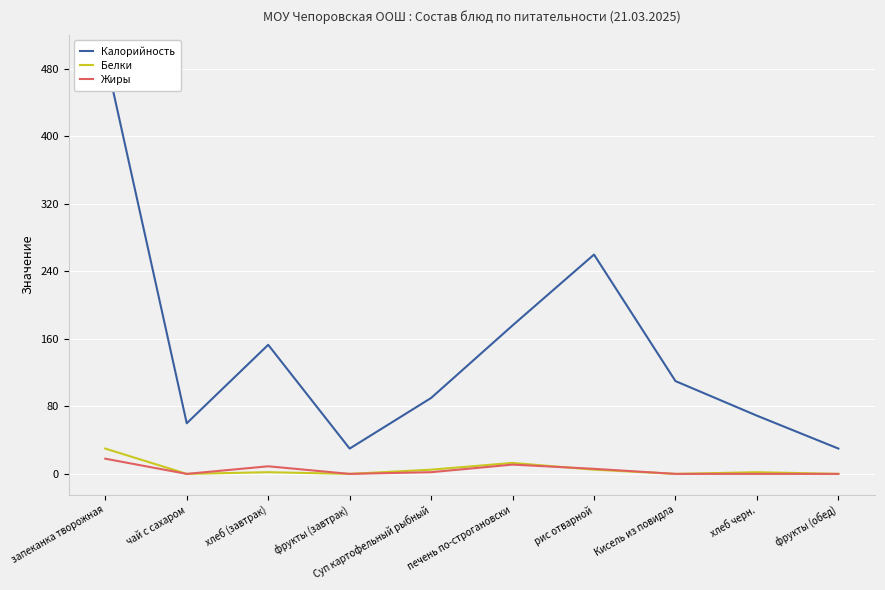

True or false: Белки and Калорийность cross at least once.

False